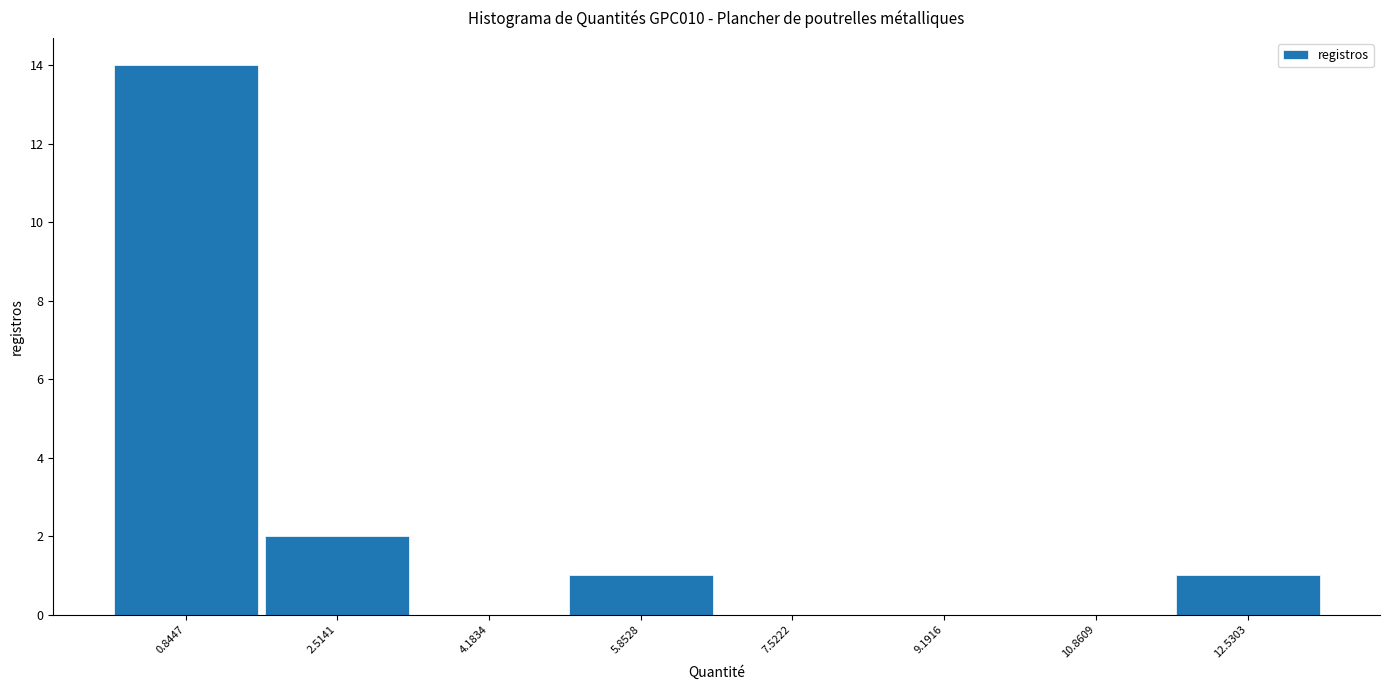

How tall is the bar that spans 0.0 to 1.6 on the x-axis? Neither the bar edges nor the heights are printed on the chart, so give them approximately, as read against the axes.

14